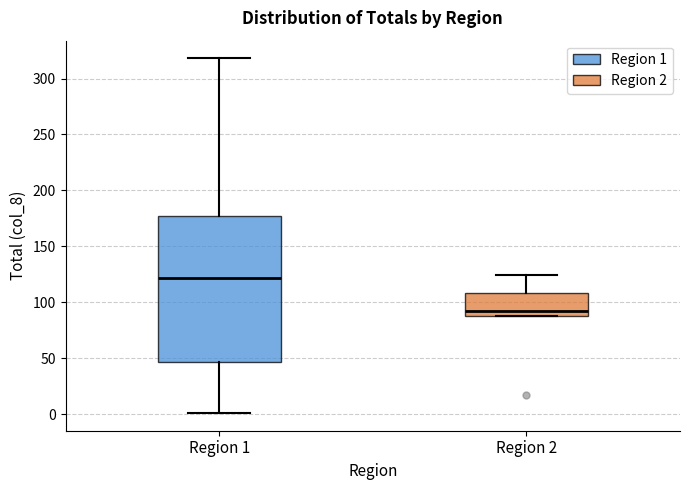

Comparing the boxes themselves (not the whiskers), which one is the tallest?

Region 1